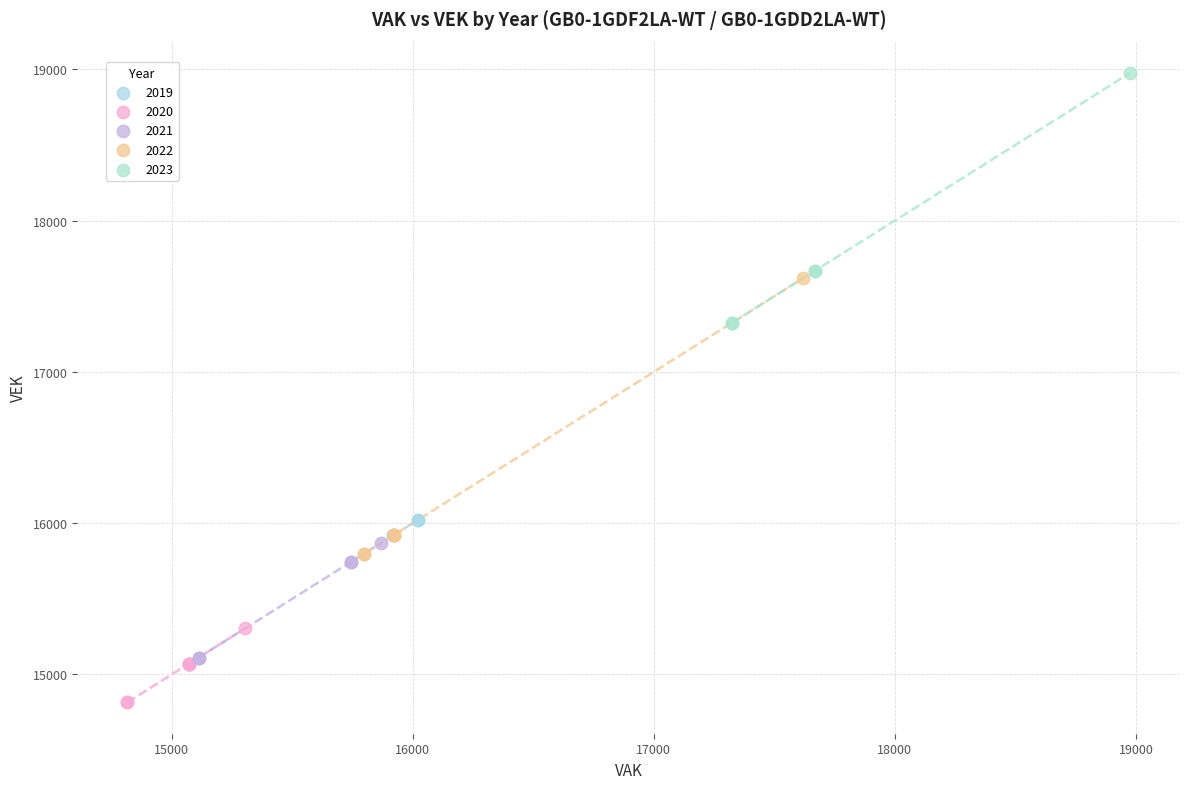

Which series has the largest Y range (max minus min)?

2022